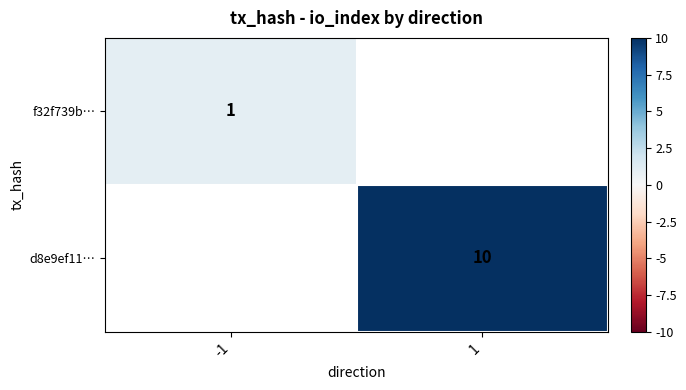

Is the value of d8e9ef11… at 1 greater than the value of f32f739b… at -1?

Yes